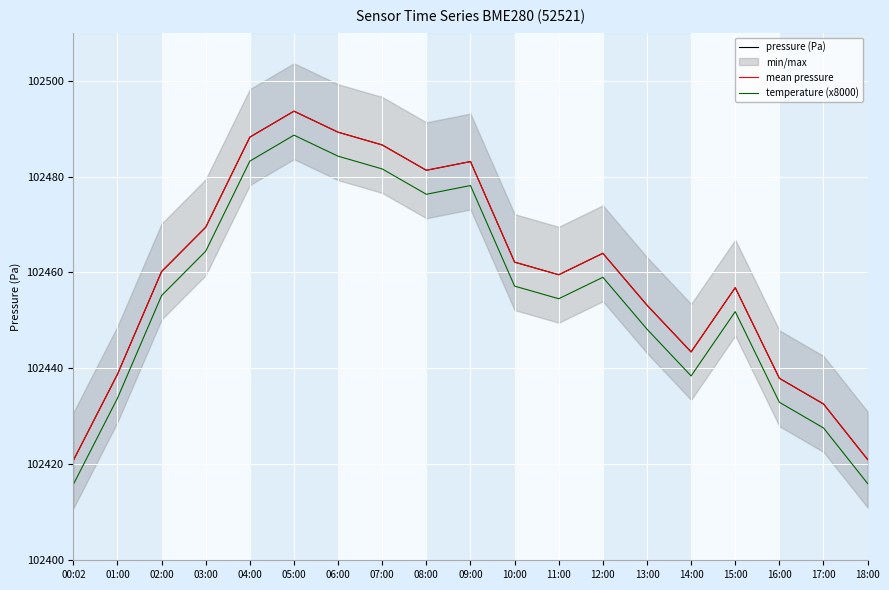

True or false: mean pressure and temperature (x8000) intersect in this chart.

False